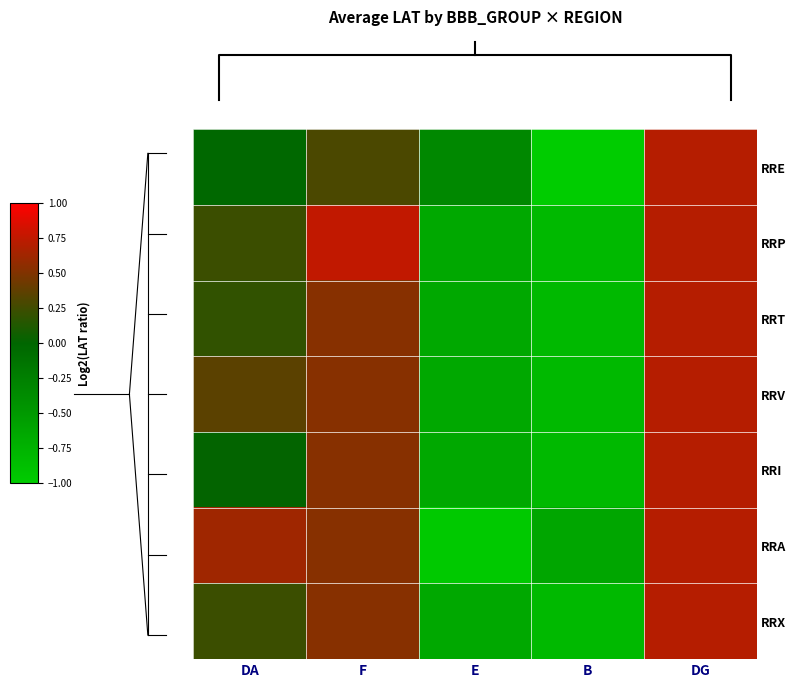

At which category is the sum across all series the highest?

DG